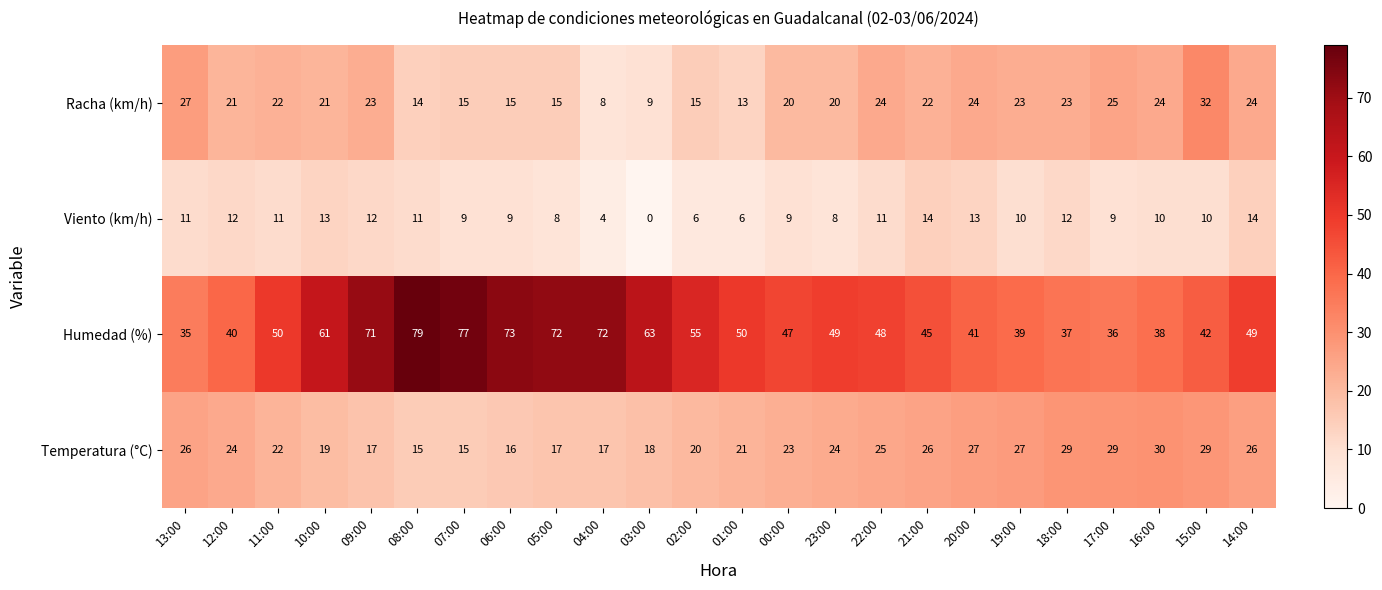

Which category has the lowest value in the Humedad (%) series?

13:00